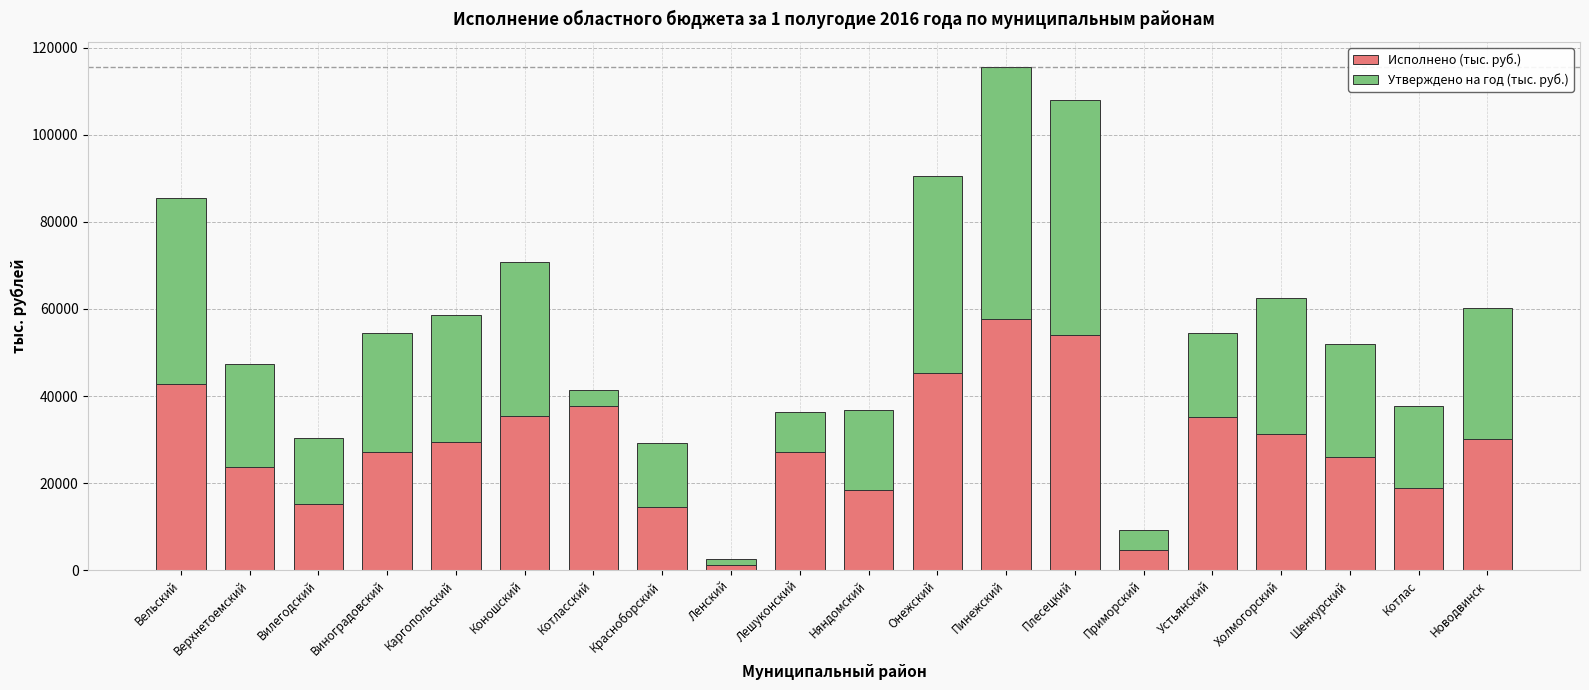

How many data points in Исполнено (тыс. руб.) are less than 29334?

10